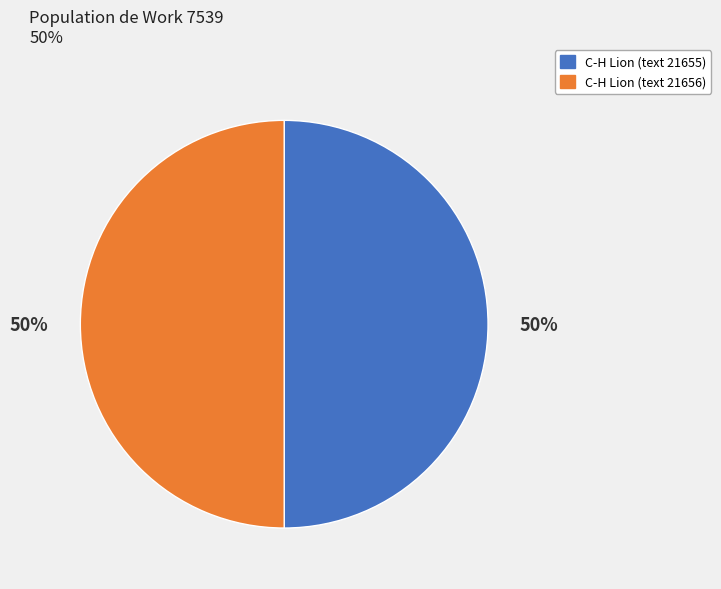

Combined, do C-H Lion (text 21655) and C-H Lion (text 21656) account for over 50%?

Yes